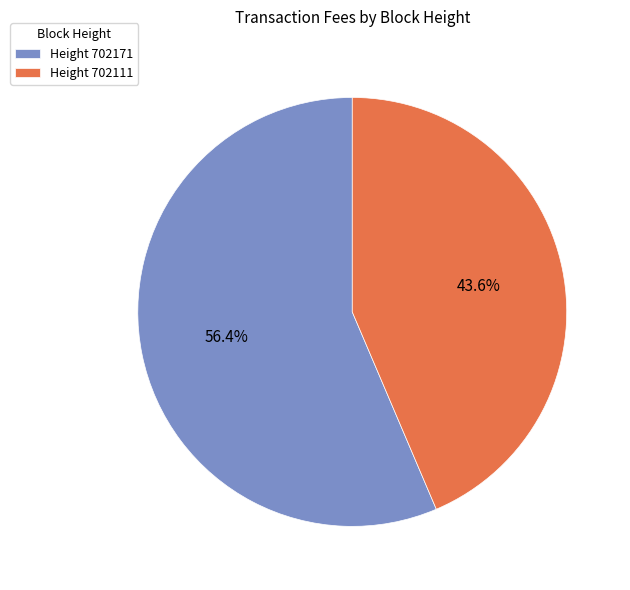

To the nearest percent, what is the difference between the largest and smallest slice percentages?

13%